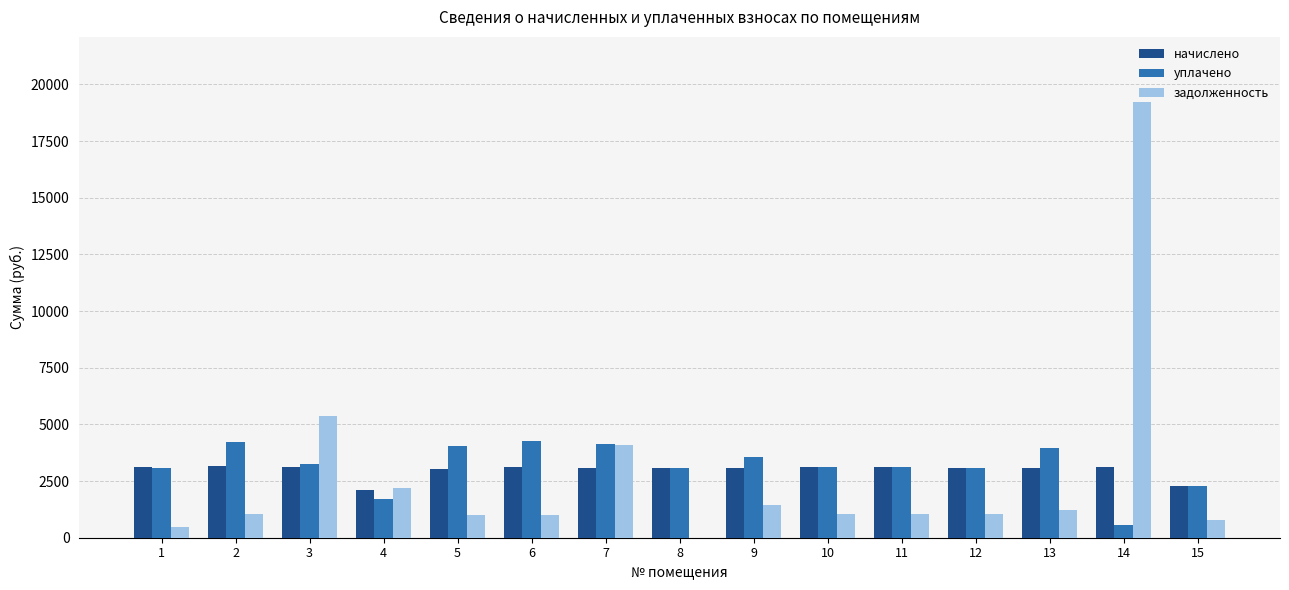

What value does the уплачено series have at 12?

3078.6